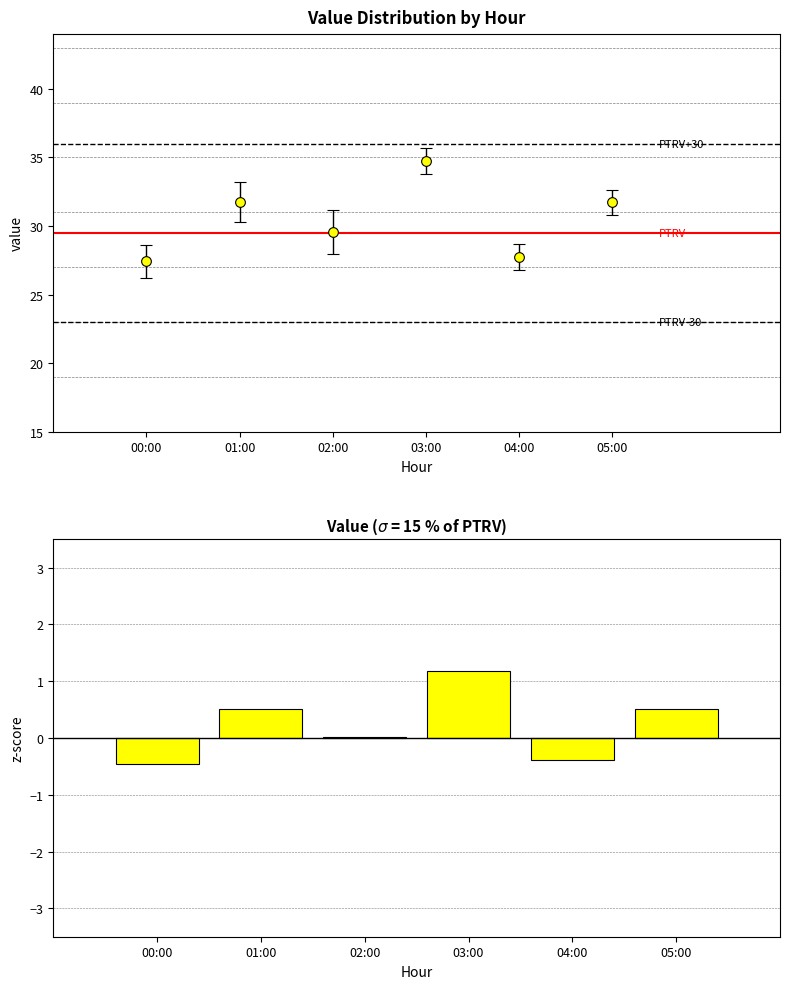

Which has a higher value, 00:00 or 01:00?

01:00